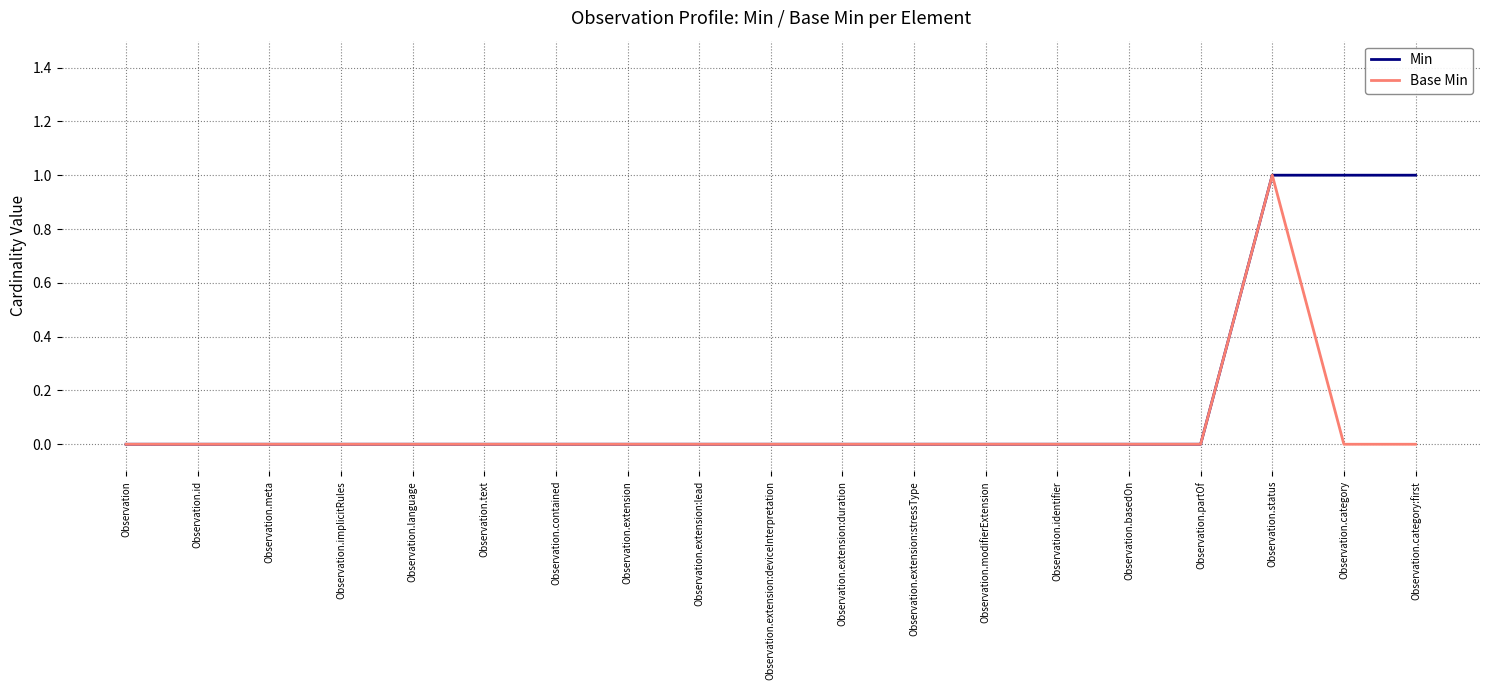

Is it true that Min equals 0 at Observation?

True